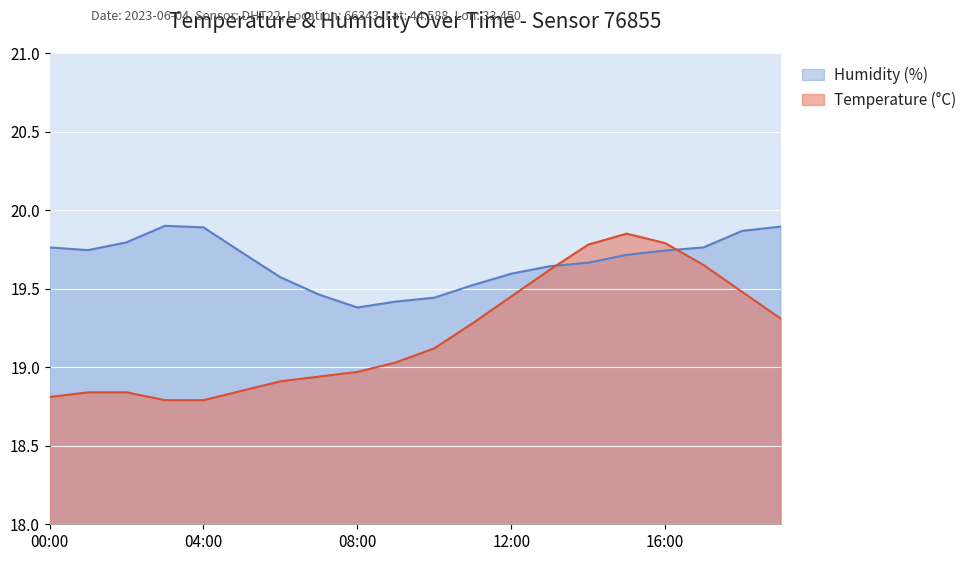

Where is the first local minimum for Humidity (%)?

01:00